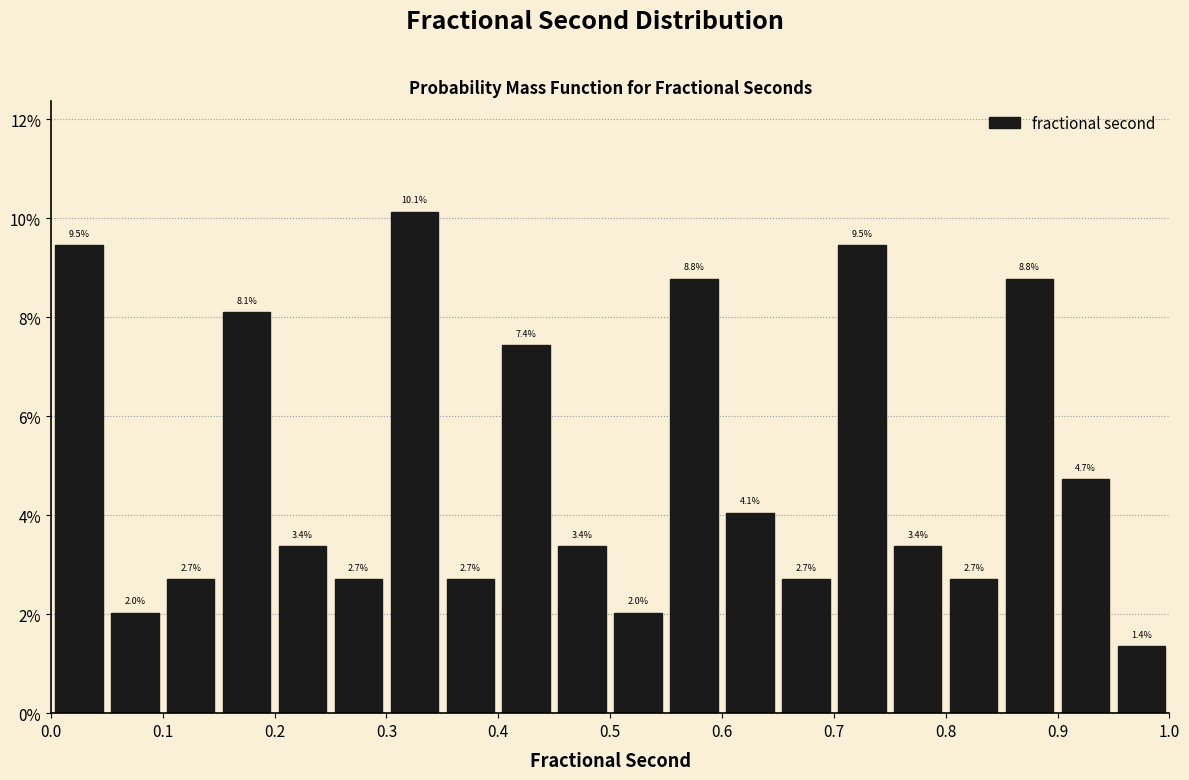

Reading left to right, list every bar in this chart as the range it spans on the x-axis followed by its height.

0.00 to 0.05: 9.5
0.05 to 0.10: 2.0
0.10 to 0.15: 2.7
0.15 to 0.20: 8.1
0.20 to 0.25: 3.4
0.25 to 0.30: 2.7
0.30 to 0.35: 10.1
0.35 to 0.40: 2.7
0.40 to 0.45: 7.4
0.45 to 0.50: 3.4
0.50 to 0.55: 2.0
0.55 to 0.60: 8.8
0.60 to 0.65: 4.1
0.65 to 0.70: 2.7
0.70 to 0.75: 9.5
0.75 to 0.80: 3.4
0.80 to 0.85: 2.7
0.85 to 0.90: 8.8
0.90 to 0.95: 4.7
0.95 to 1.00: 1.4